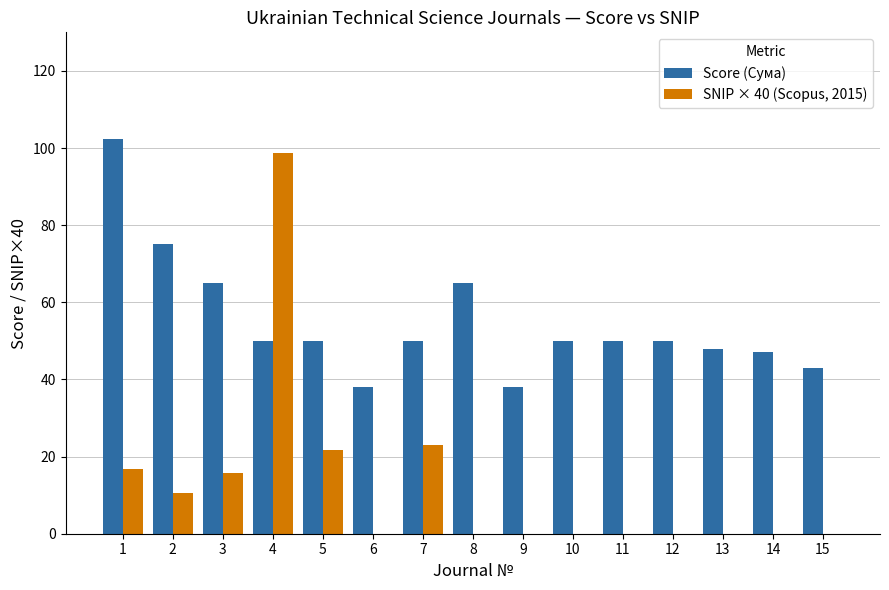

Is it true that Score (Сума) equals 38.0 at 9?

True